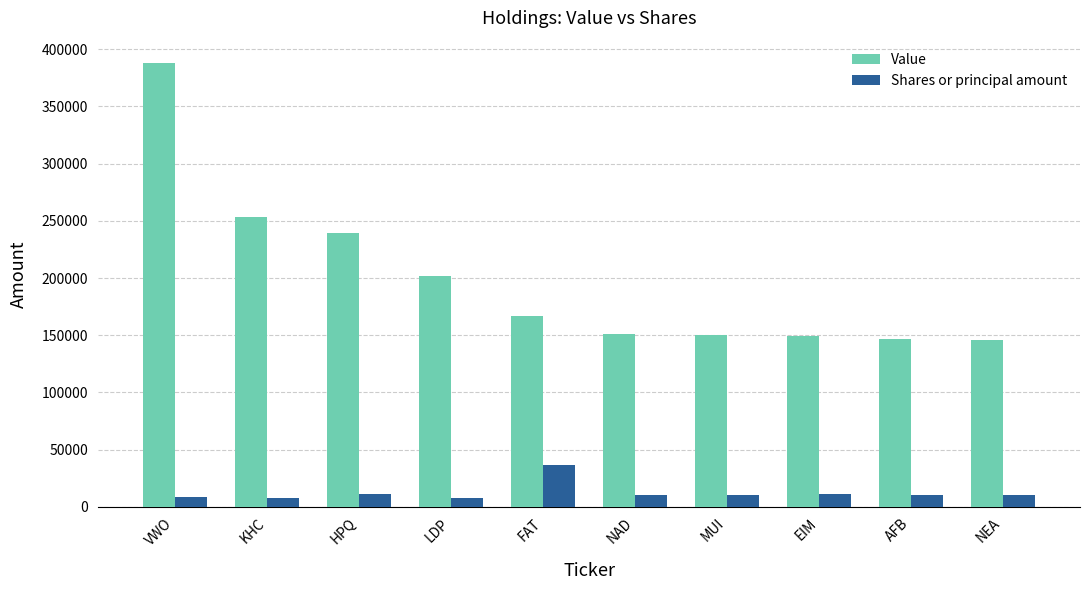

Which series has the widest spread of values?

Value